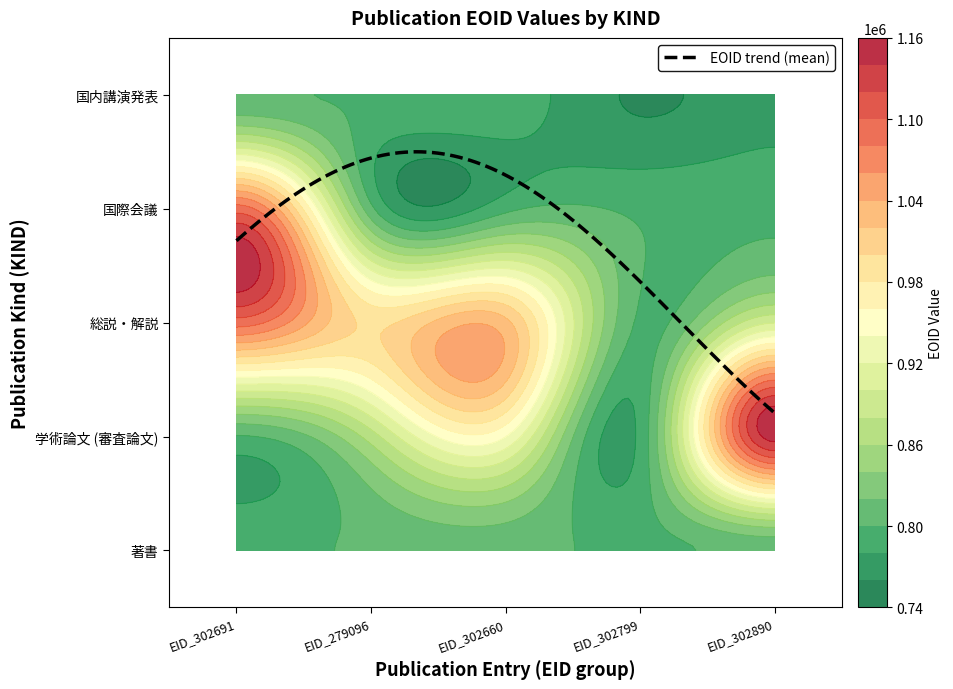

List the labels in order of 国内講演発表 value, smallest first.

著書, 学術論文 (審査論文), 総説・解説, 国際会議, 国内講演発表